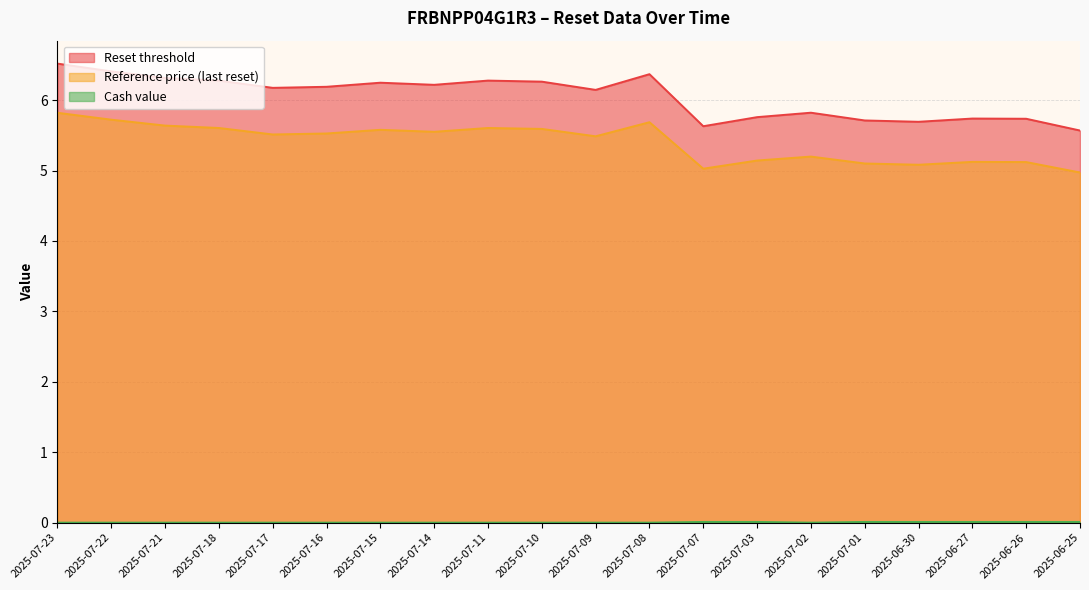

At which category is the sum across all series the highest?

2025-07-23